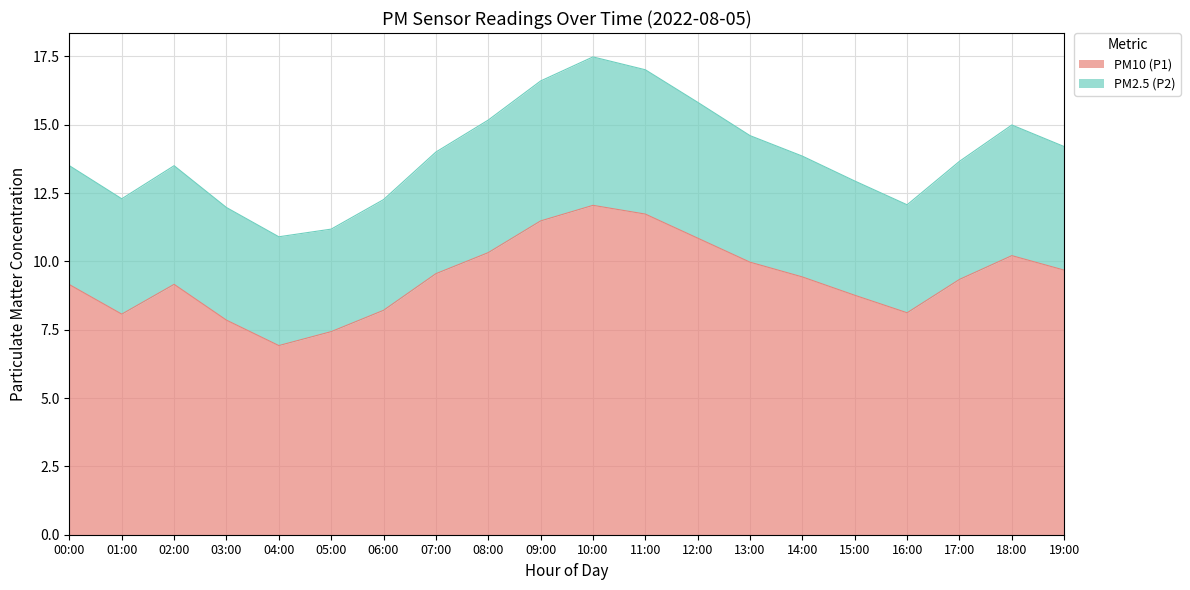

What is the difference between the maximum and minimum values in the PM10 (P1) series?

5.1